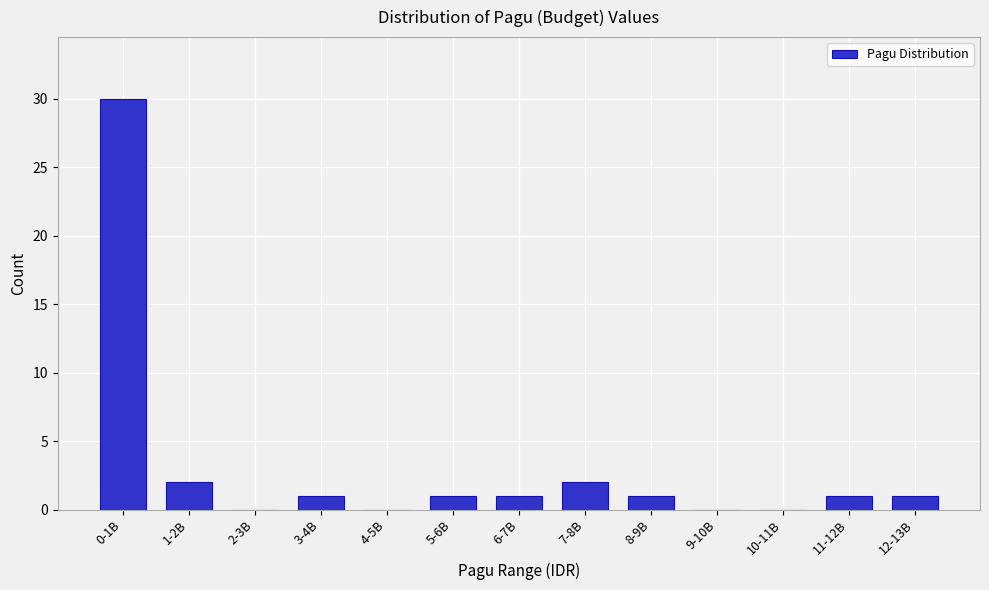

Reading left to right, transcribe all the data shown in this chart.

0-1B=30	1-2B=2	2-3B=0	3-4B=1	4-5B=0	5-6B=1	6-7B=1	7-8B=2	8-9B=1	9-10B=0	10-11B=0	11-12B=1	12-13B=1